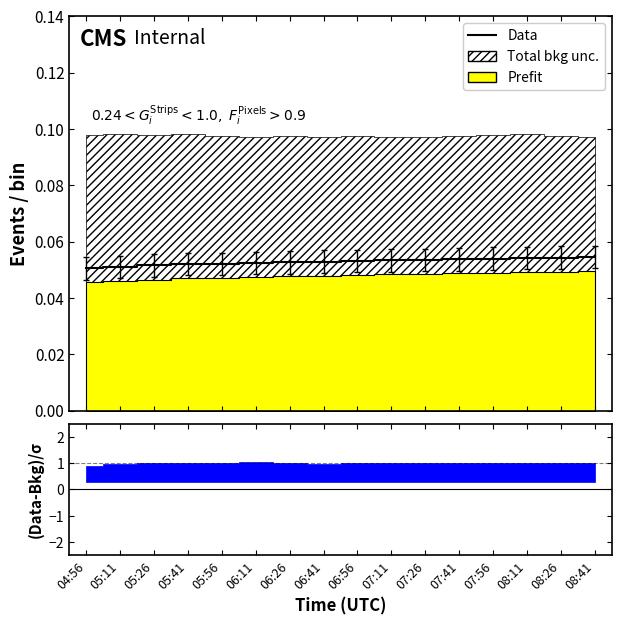

True or false: there are more than 2 points higher than both neighbors.

False